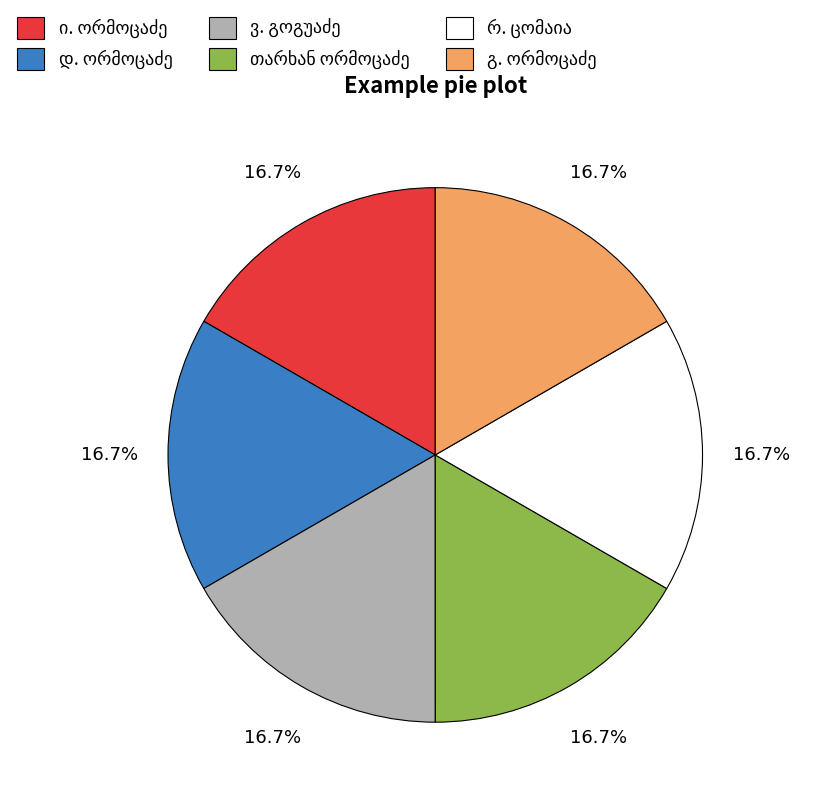

Is there any slice that represents more than half of the pie?

No